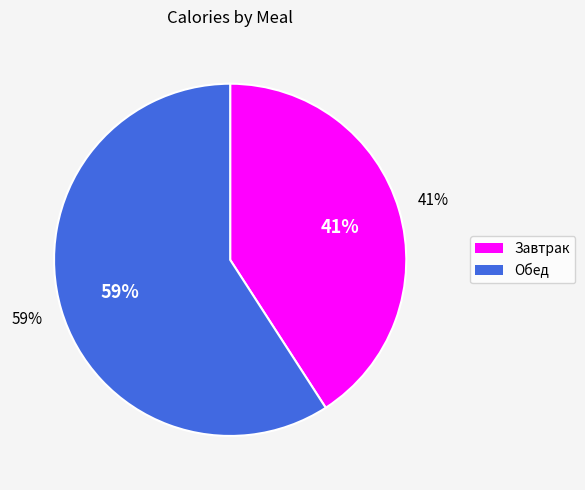

Rank the categories by value from highest to lowest.

Обед, Завтрак